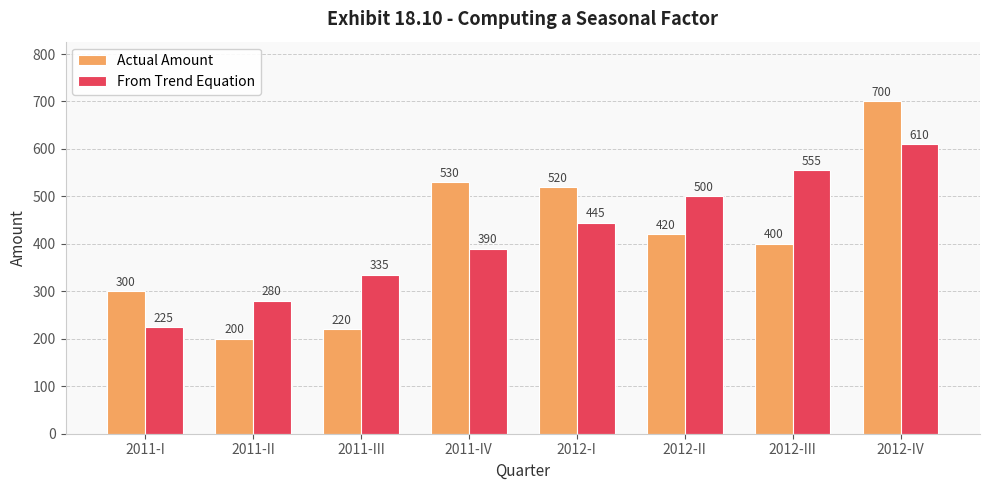

What is the highest value of the Actual Amount series?

700